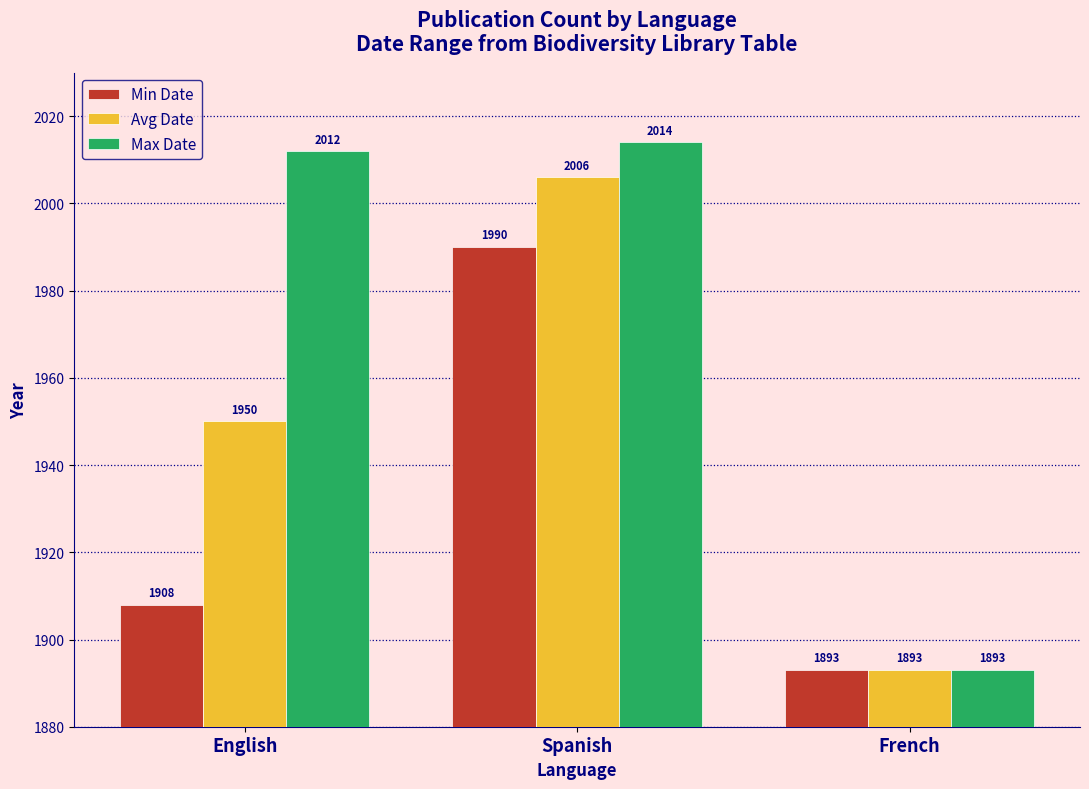

Reading right to left, extract all data points from this chart.

Min Date: French=1893	Spanish=1990	English=1908
Avg Date: French=1893	Spanish=2006	English=1950
Max Date: French=1893	Spanish=2014	English=2012